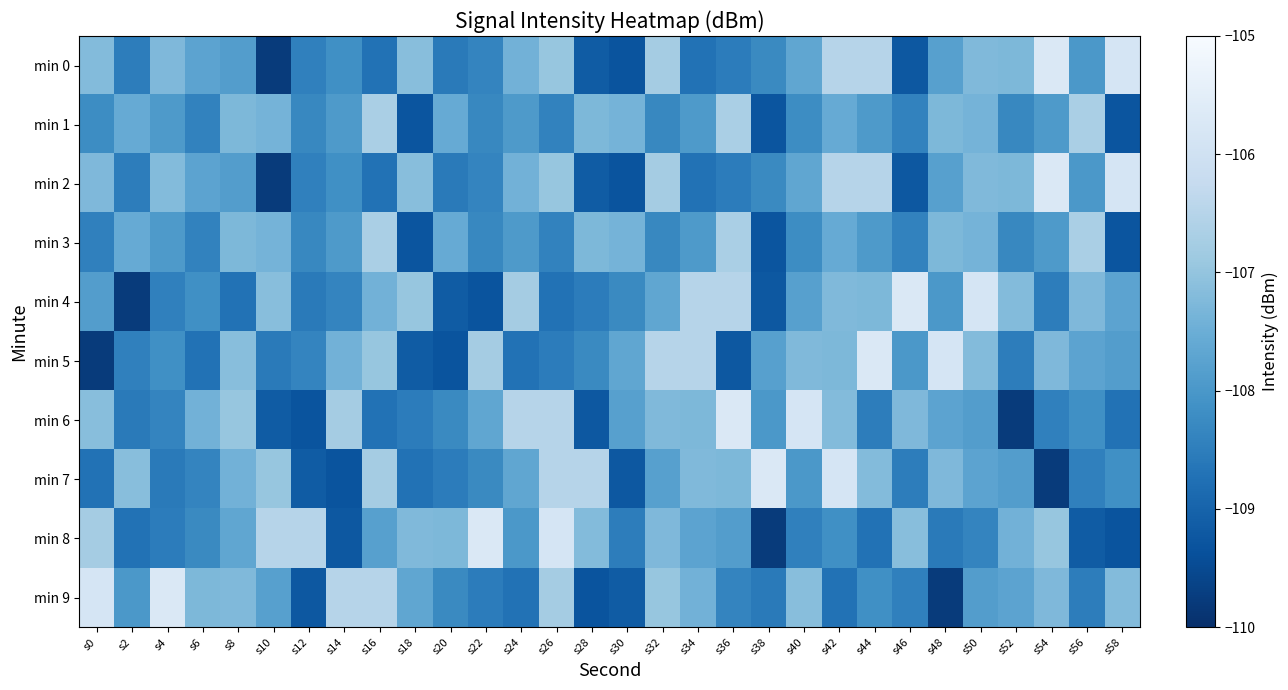

Which series has the largest total across all categories?

min 0